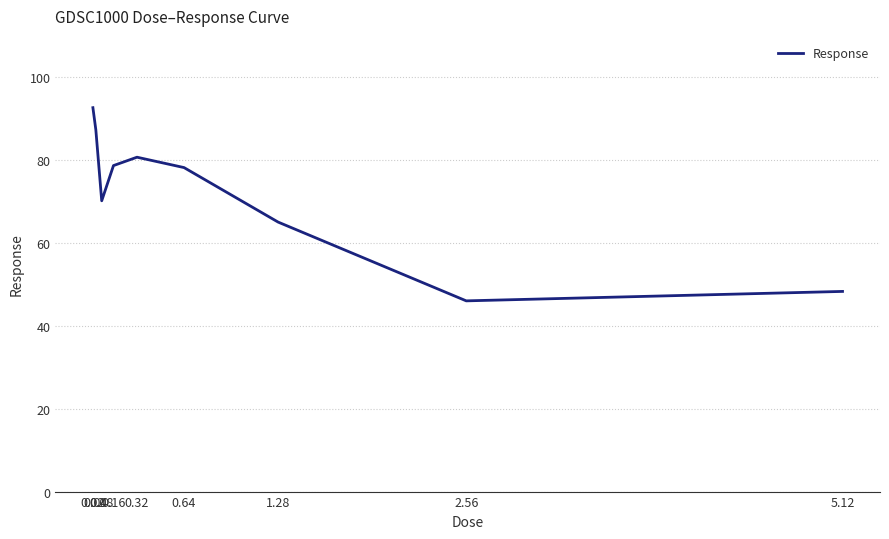

Between 1.28 and 2.56, which is larger?

1.28